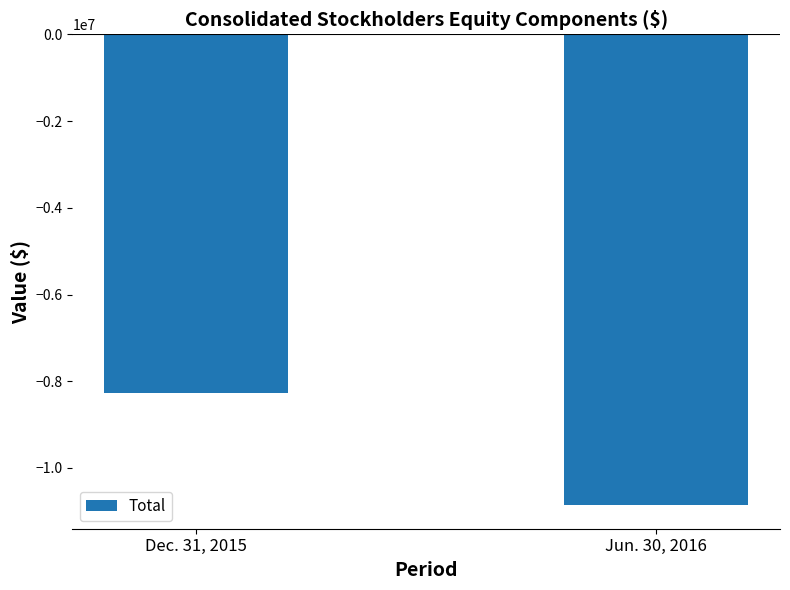

What is the minimum value shown in the chart?

-10858619